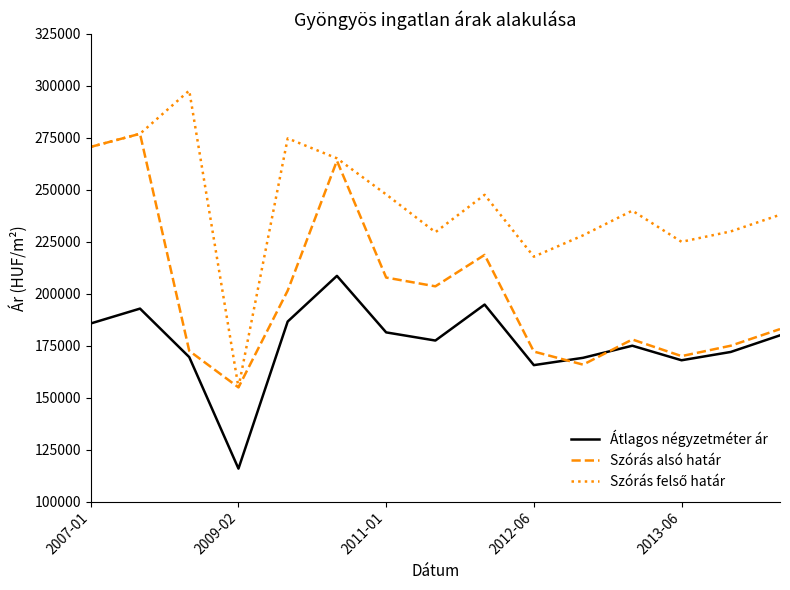

What is the lowest value of the Szórás alsó határ series?

154943